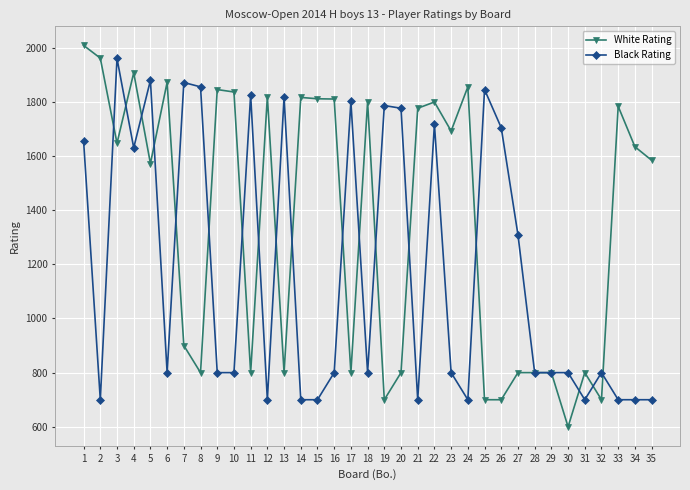

Which series changed the most between 7 and 17?

White Rating